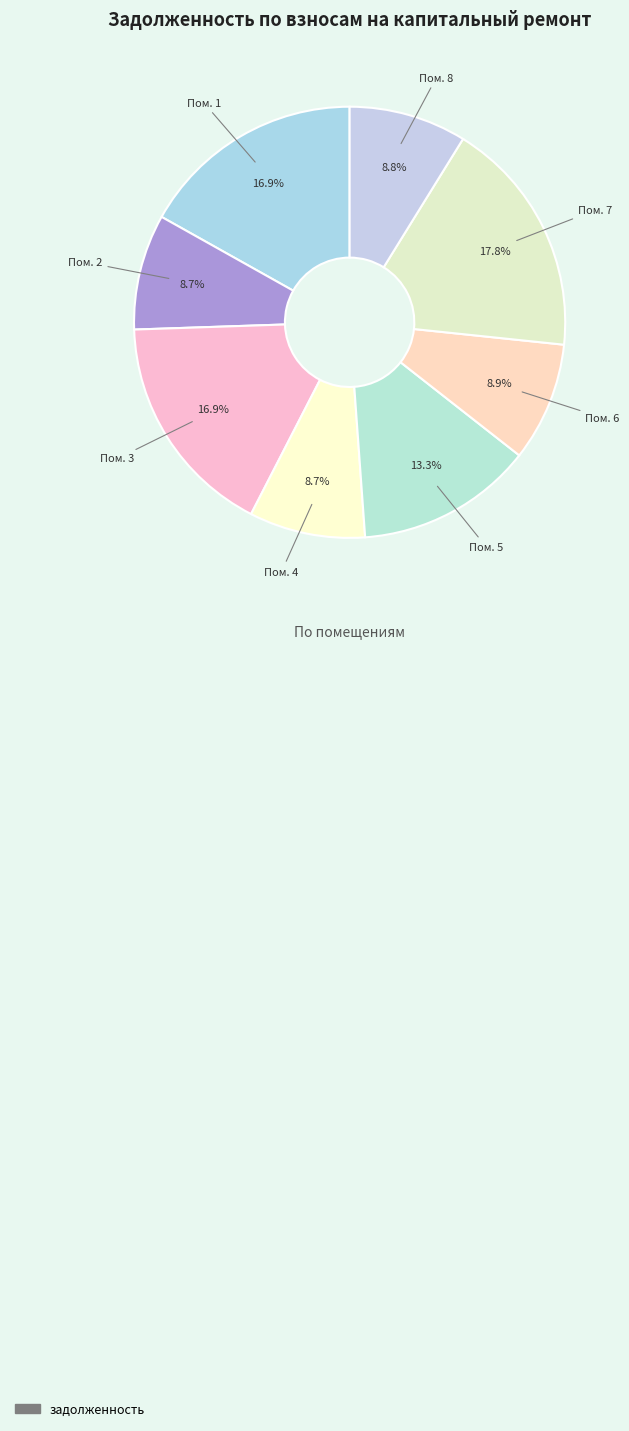

How many slices are in this pie chart?

8